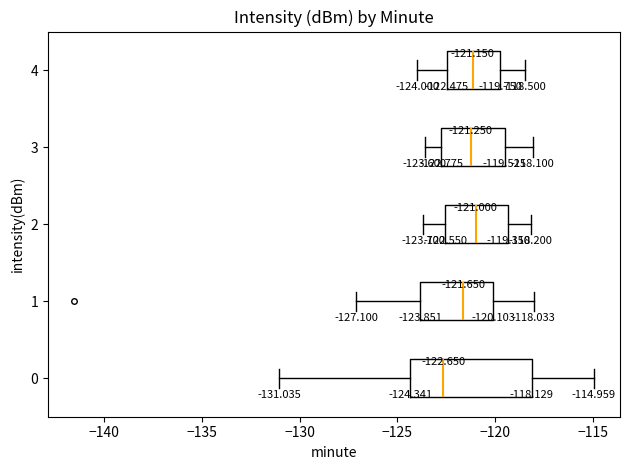

Comparing the boxes themselves (not the whiskers), which one is the widest?

0